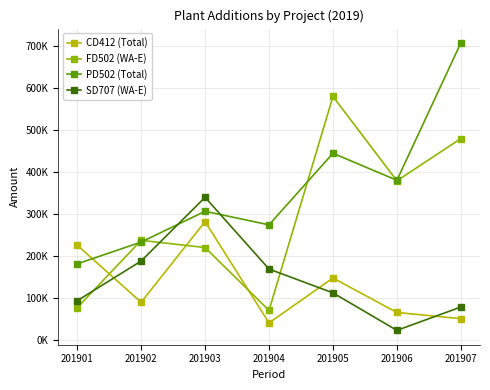

List the labels in order of SD707 (WA-E) value, smallest first.

201906, 201907, 201901, 201905, 201904, 201902, 201903